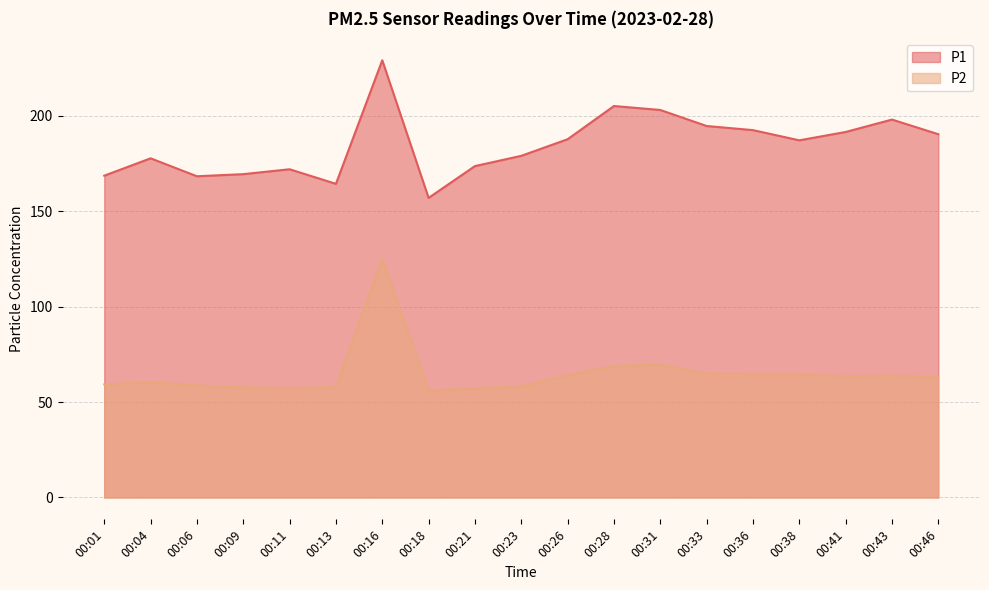

What is the minimum value for P1?

157.0